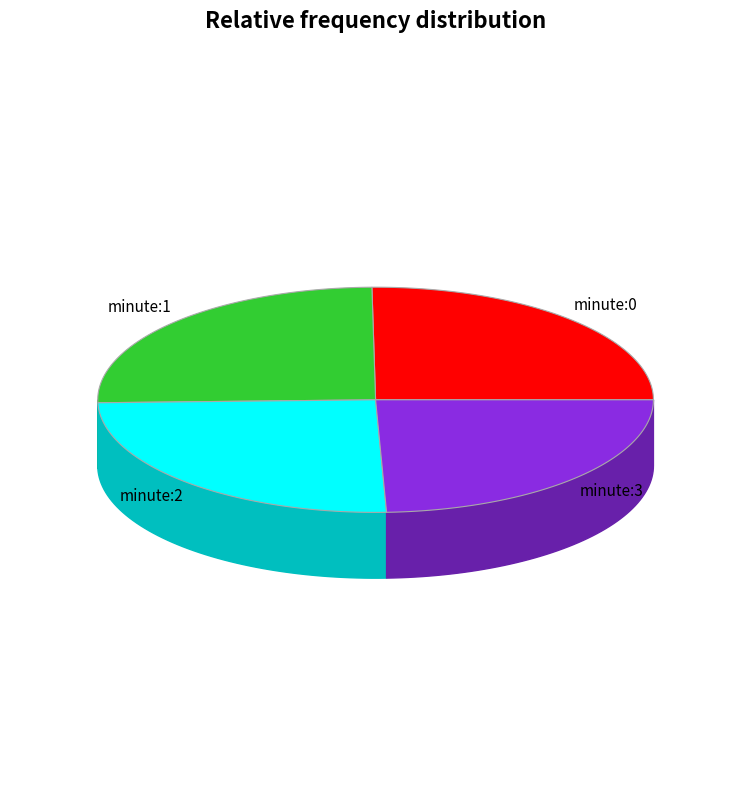

Which slice is the largest?

minute:0